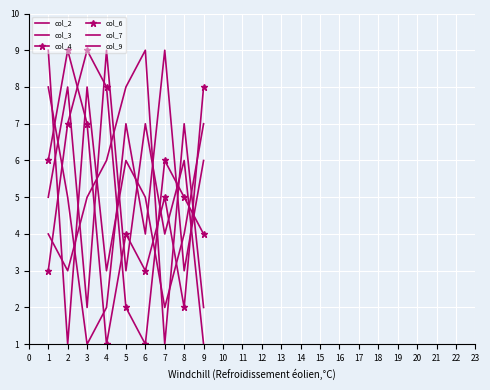

True or false: col_3 has a value of 6 at 9.

True